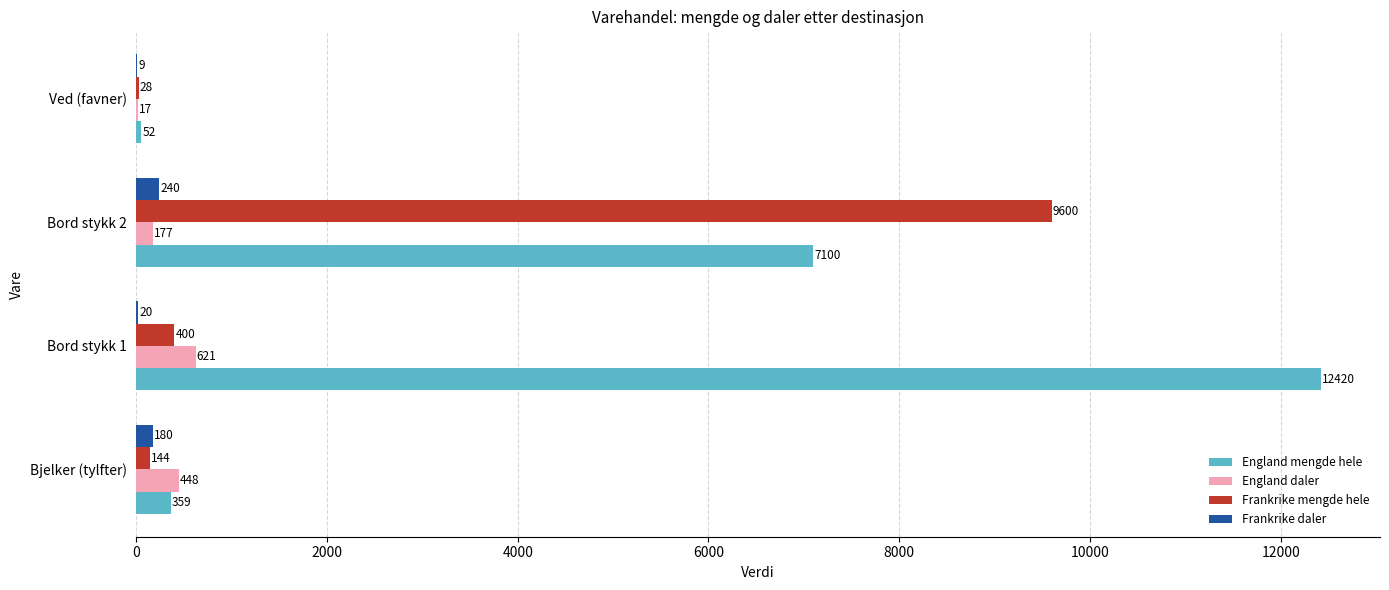

What is the sum of all England mengde hele values?

19931